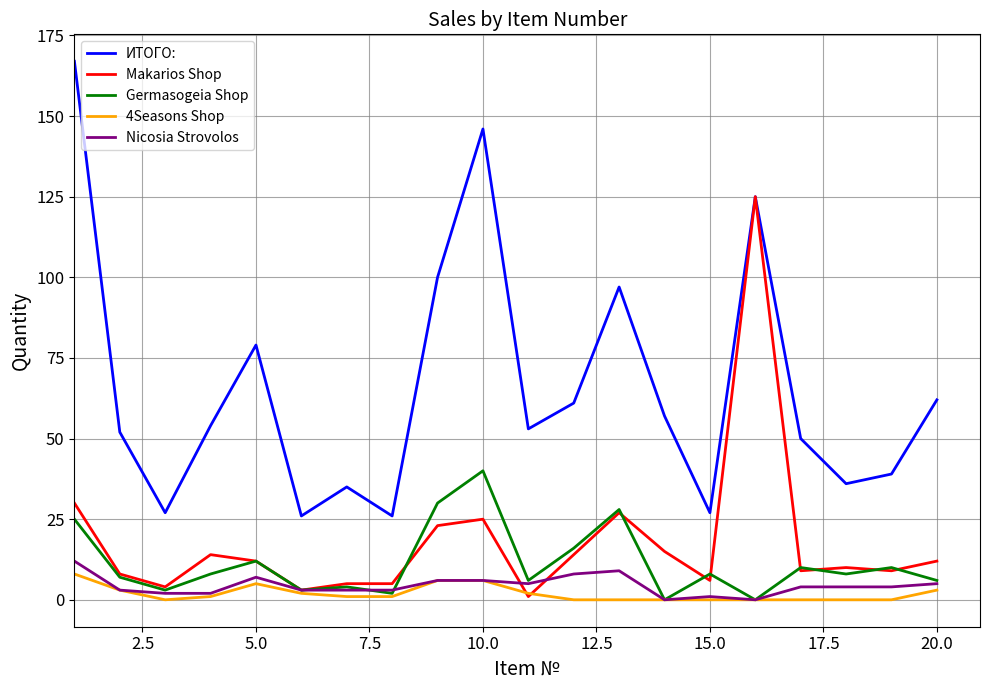

What is the maximum value for 4Seasons Shop?

8